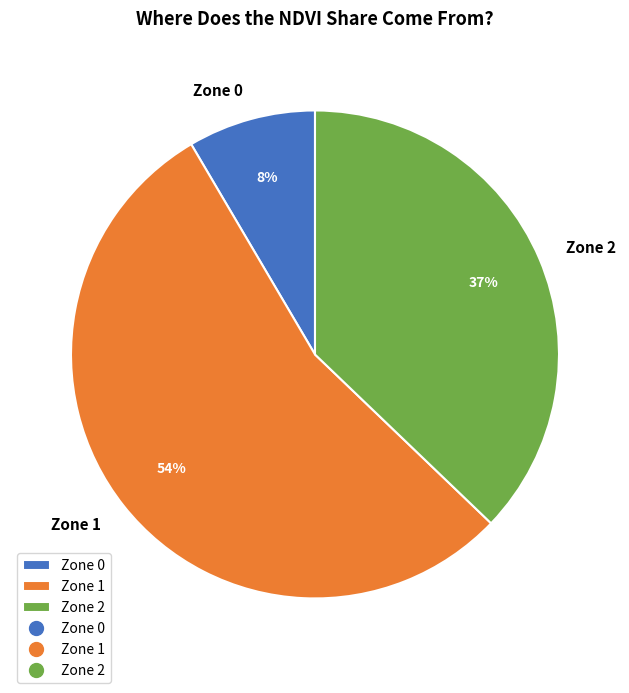

Between Zone 0 and Zone 2, which is larger?

Zone 2